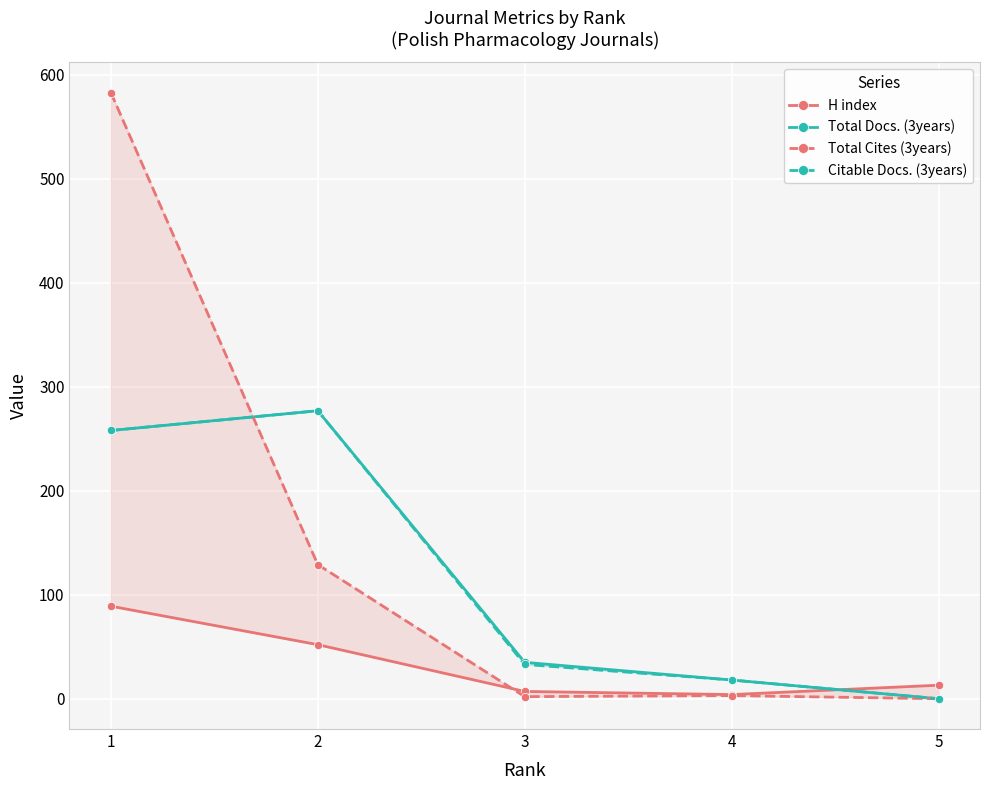

The value of Total Cites (3years) at 4 is 3. True or false?

True